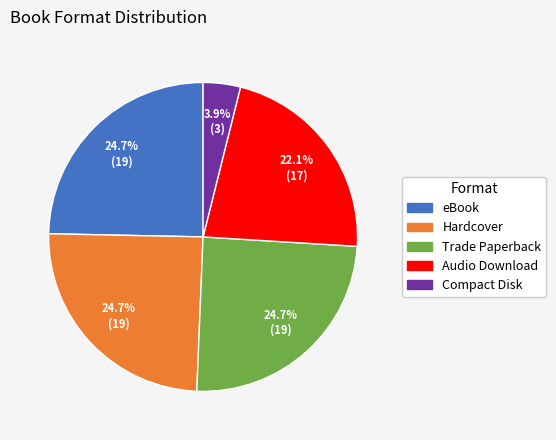

How many slices are in this pie chart?

5